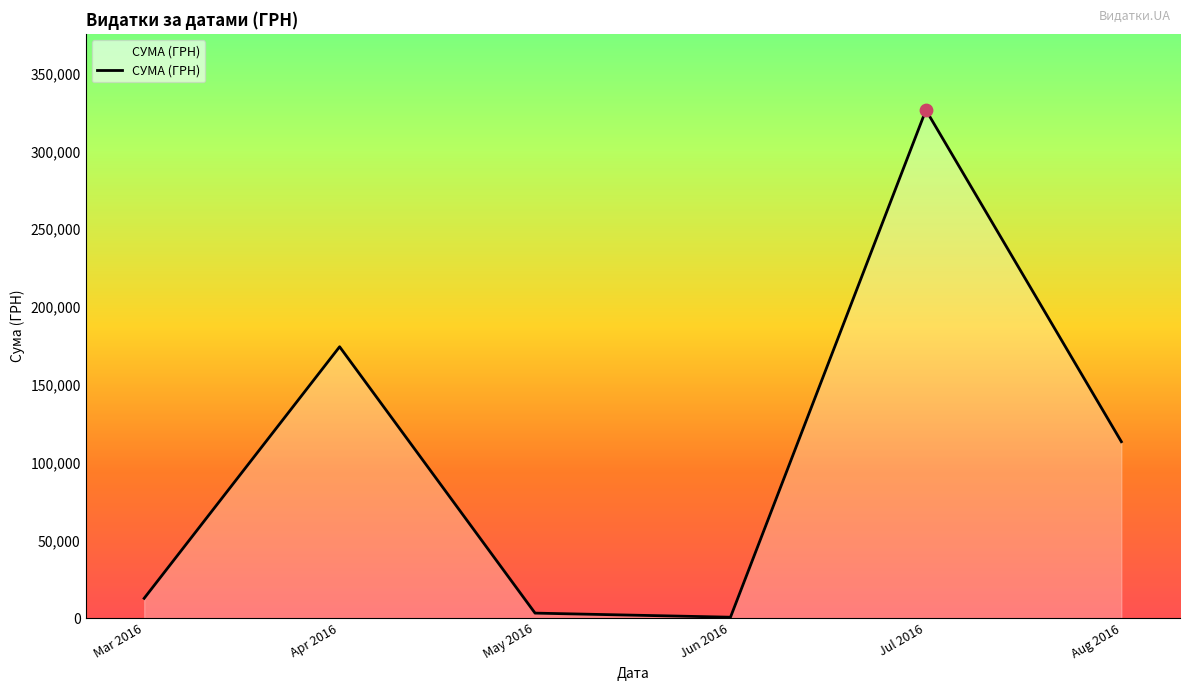

What is the ratio of the value at Apr 2016 to the value at Mar 2016?

13.7